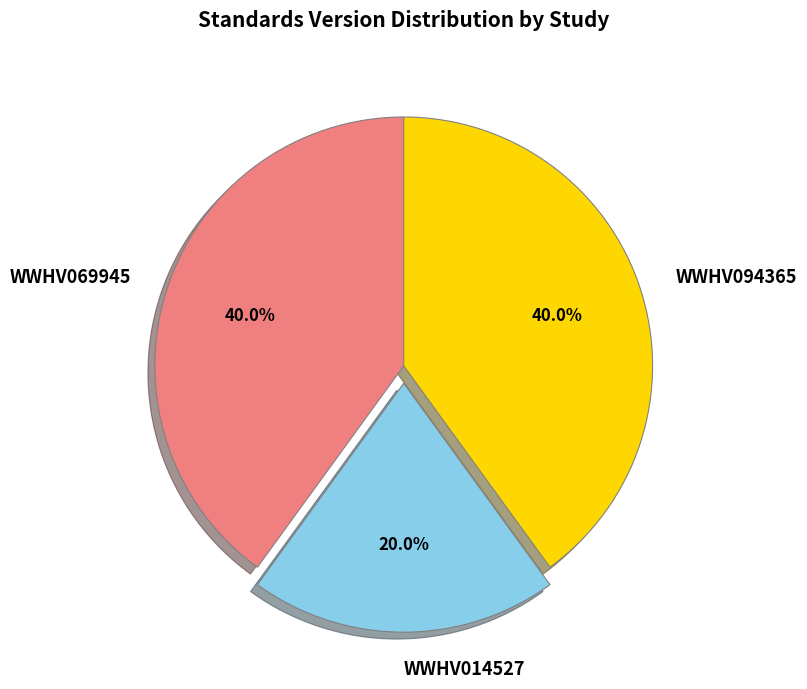

What is the smallest slice in the pie chart?

WWHV014527